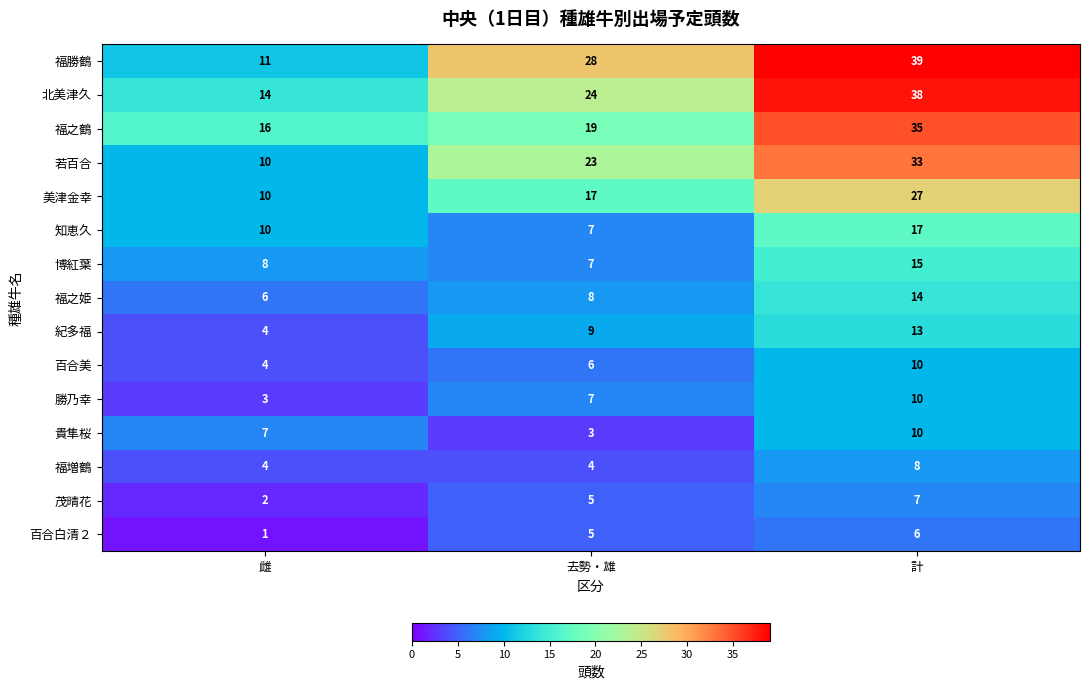

At which category does the chart reach its minimum across all series?

雌